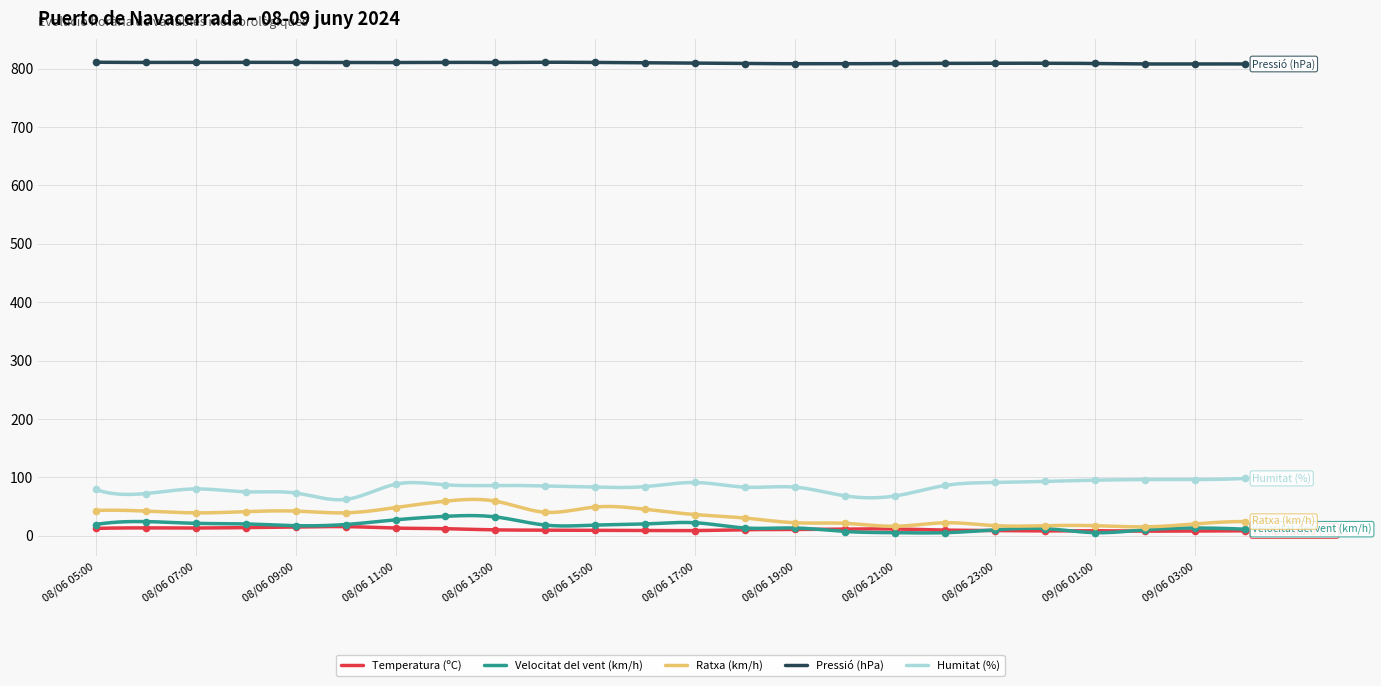

True or false: Humitat (%) and Pressió (hPa) cross at least once.

False